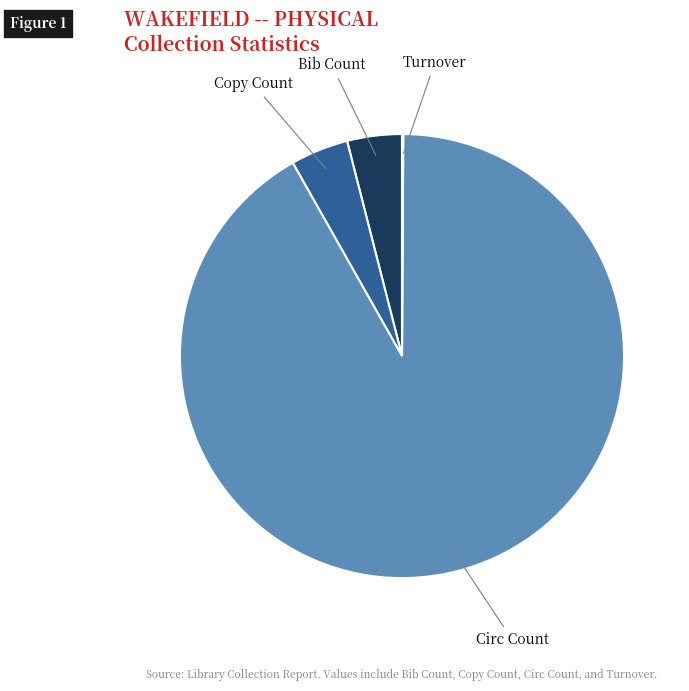

Which category has the biggest portion of the pie?

Circ Count